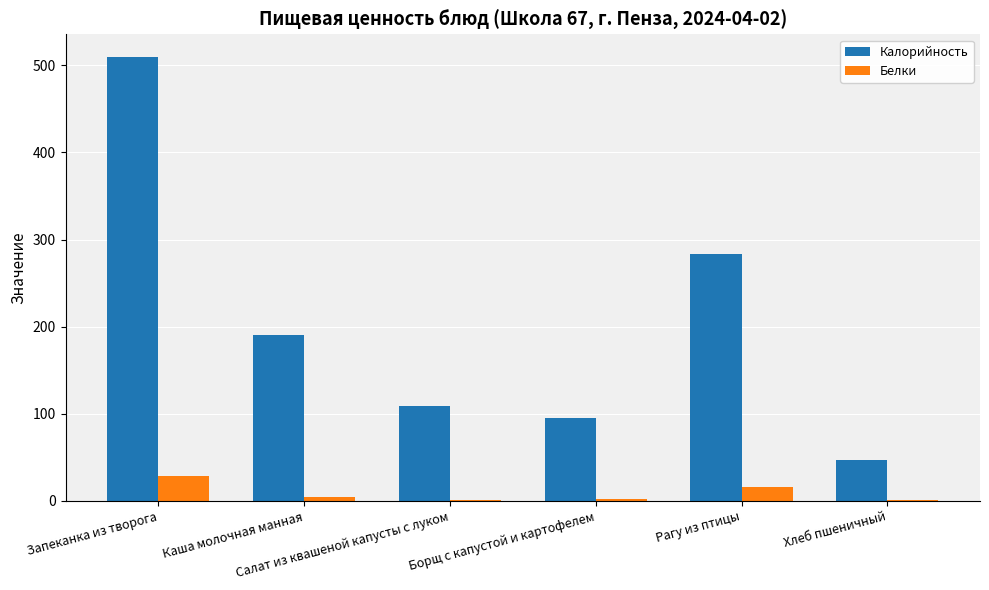

What is the sum of the Белки values at Каша молочная манная and Хлеб пшеничный?

6.0